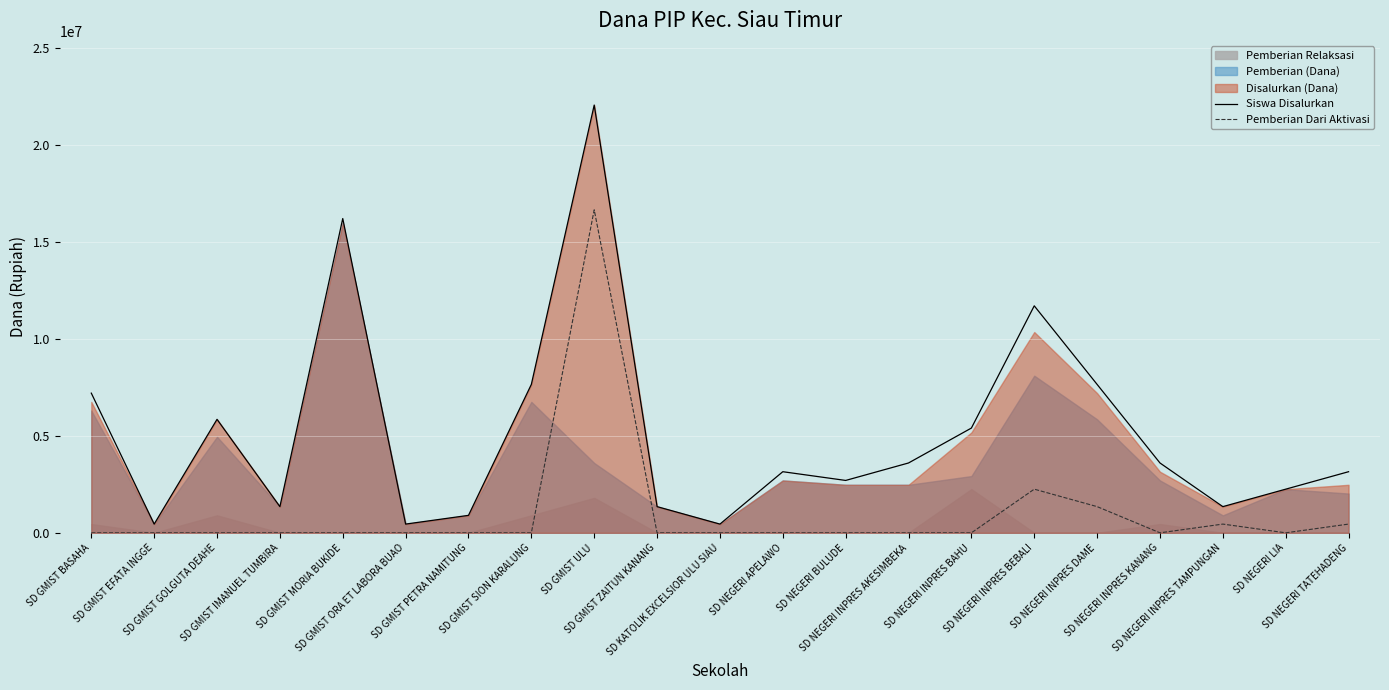

The Siswa Disalurkan series shows 16200000 at SD GMIST MORIA BUKIDE. True or false?

True